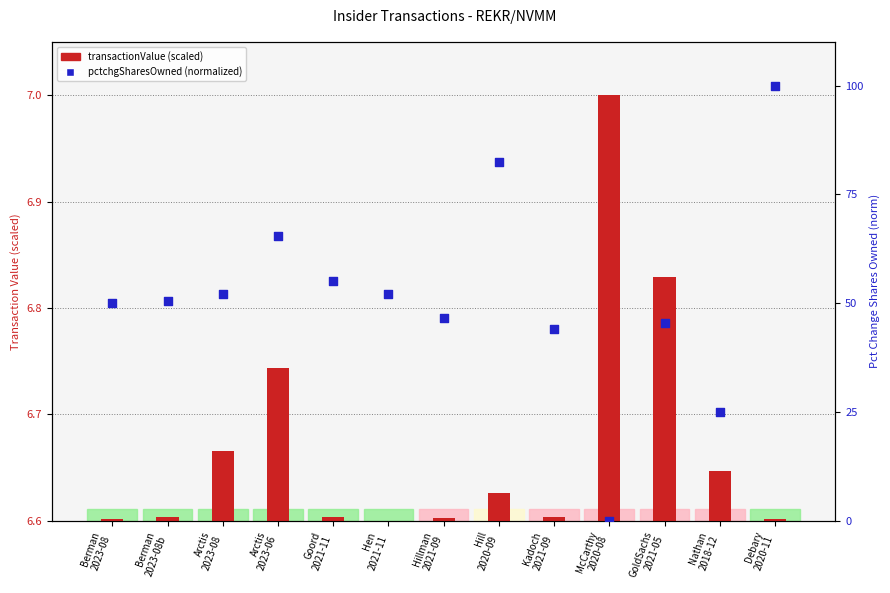

At which category is the sum across all series the highest?

Debary
2020-11